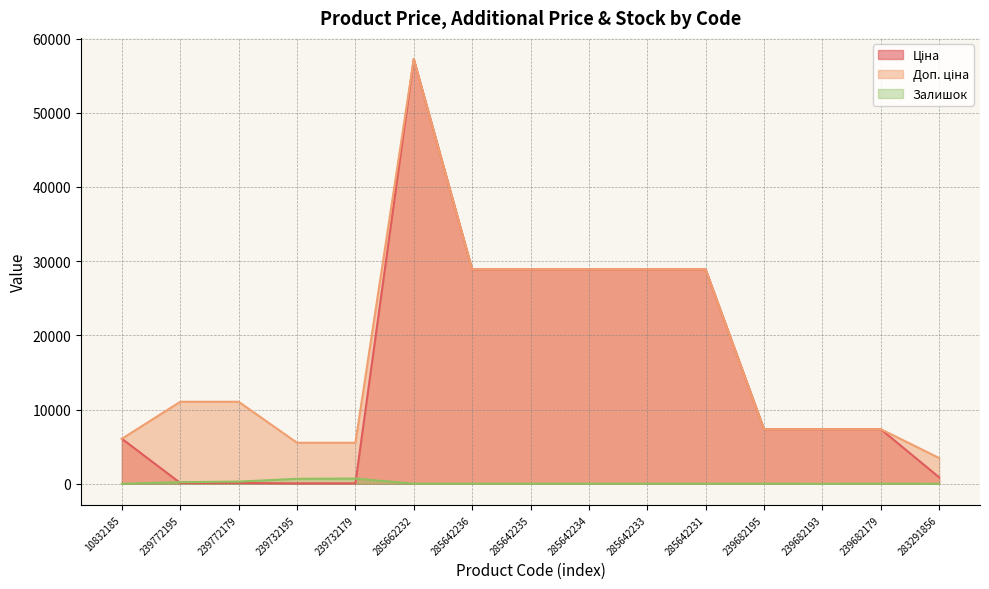

How many distinct data groups are displayed?

3